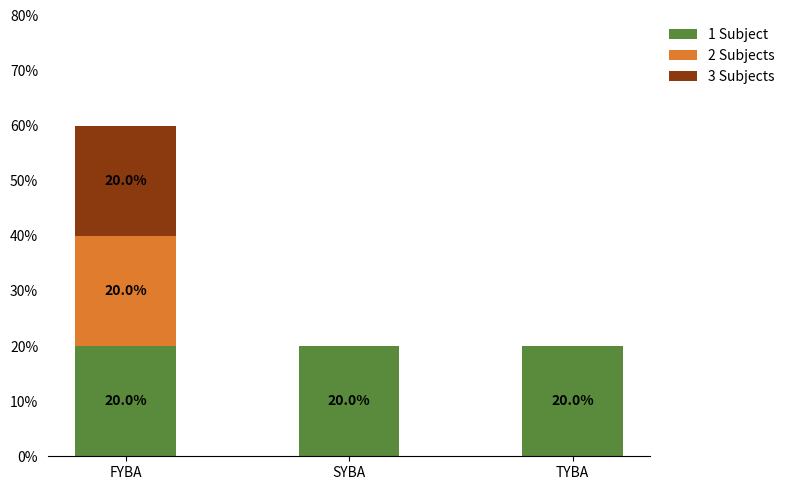

True or false: 2 Subjects has a value of 1 at TYBA.

False